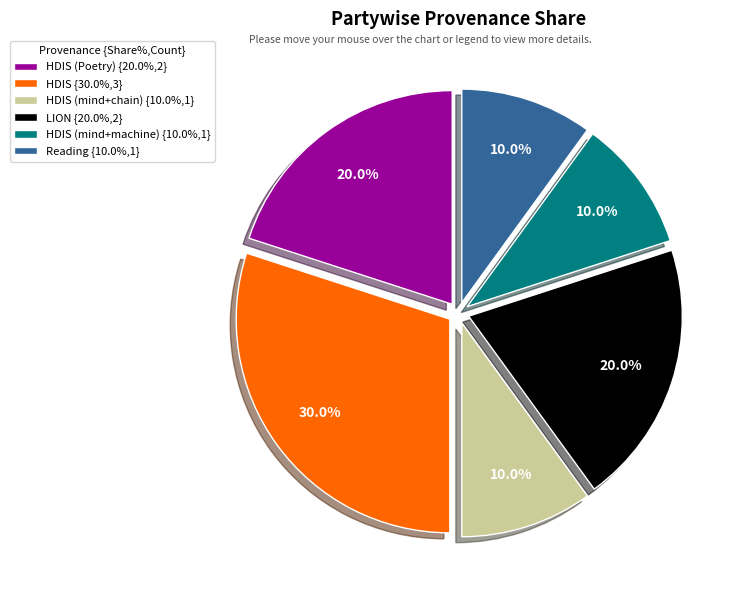

Does HDIS {30.0%,3} represent more than half of the total?

No